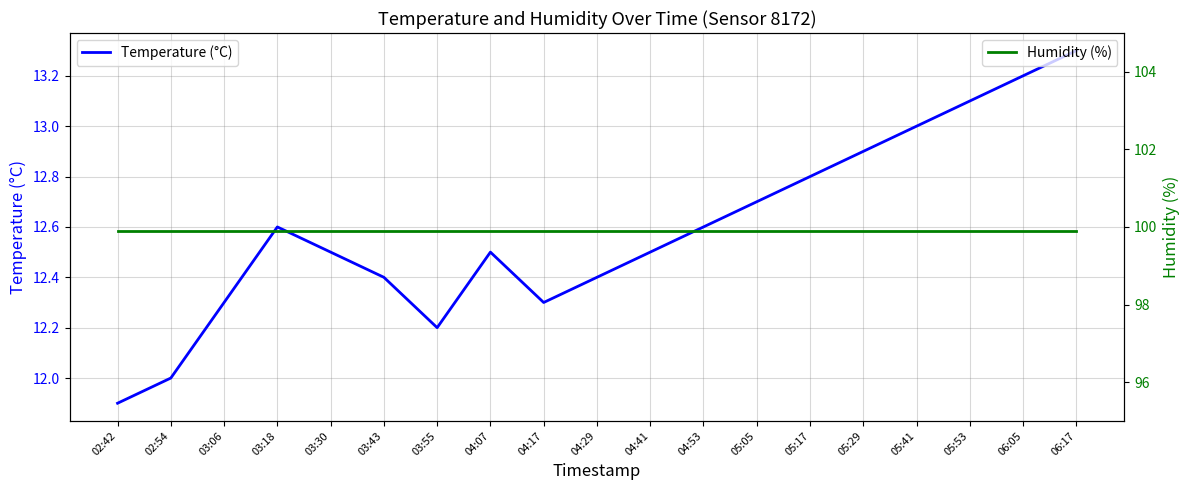

What is the label of the 15th point from the left?

05:29